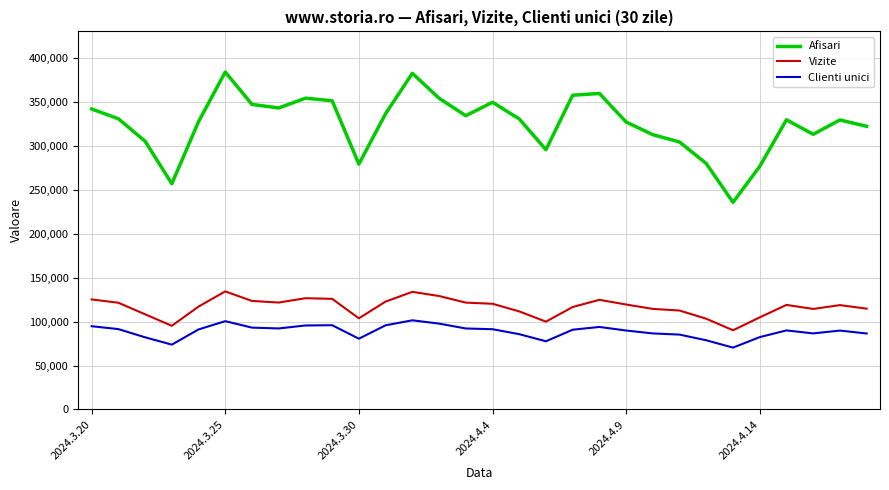

What is the difference between the maximum and minimum values in the Afisari series?

148205